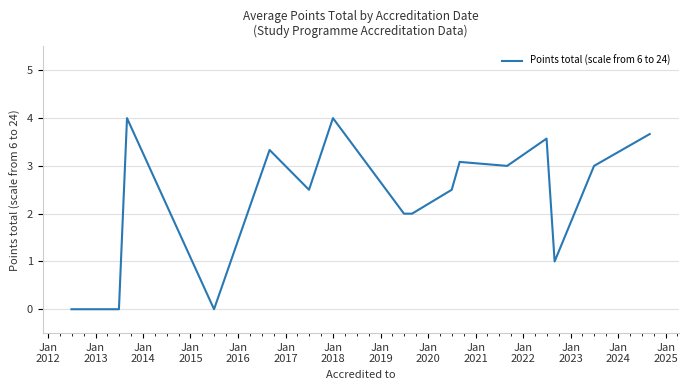

What is the greatest value displayed?

4.0